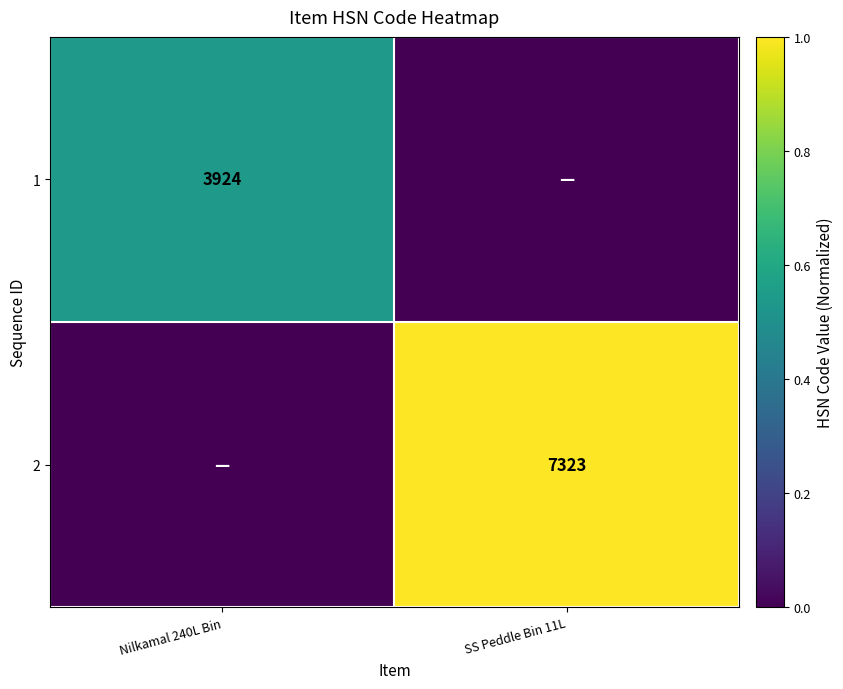

Is it true that 2 equals 0.6 at SS Peddle Bin 11L?

False